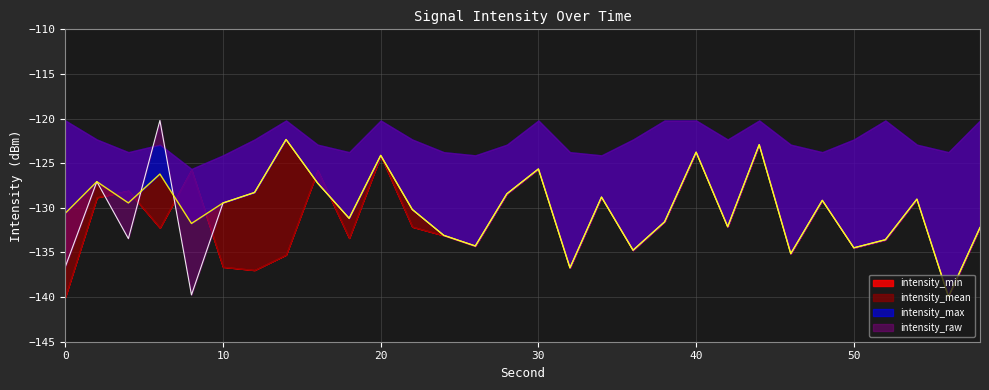

In intensity_raw, how many points are lower than both neighbors (excluding endpoints)?

10